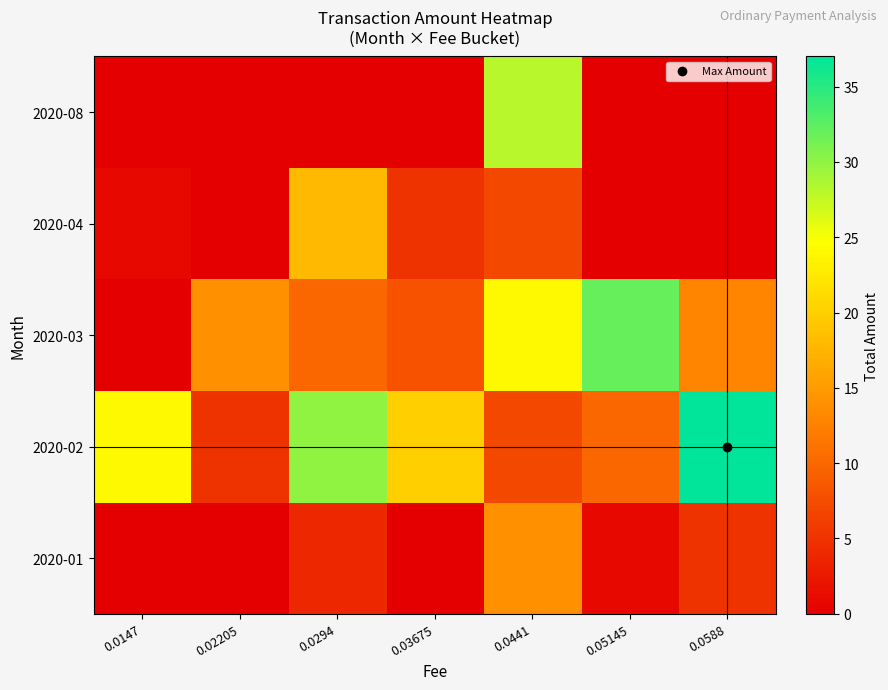

Reading right to left, list all the values displayed in this chart.

2020-01: 0.0588=5.0	0.05145=1.0	0.0441=14.0	0.03675=0.0	0.0294=4.0	0.02205=0.0	0.0147=0.0
2020-02: 0.0588=37.0	0.05145=10.0	0.0441=7.0	0.03675=20.0	0.0294=30.0	0.02205=5.0	0.0147=24.0
2020-03: 0.0588=13.0	0.05145=32.0	0.0441=24.0	0.03675=8.0	0.0294=10.0	0.02205=14.0	0.0147=0.0
2020-04: 0.0588=0.0	0.05145=0.0	0.0441=7.0	0.03675=5.0	0.0294=18.0	0.02205=0.0	0.0147=1.0
2020-08: 0.0588=0.0	0.05145=0.0	0.0441=28.2	0.03675=0.0	0.0294=0.0	0.02205=0.0	0.0147=0.0